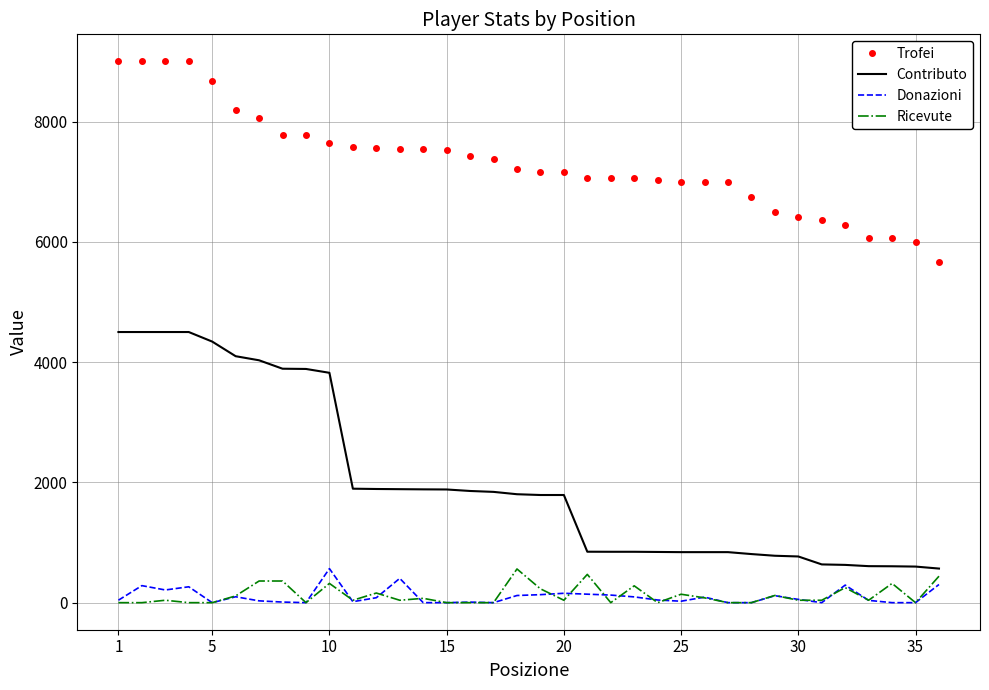

True or false: Contributo and Trofei cross at least once.

False